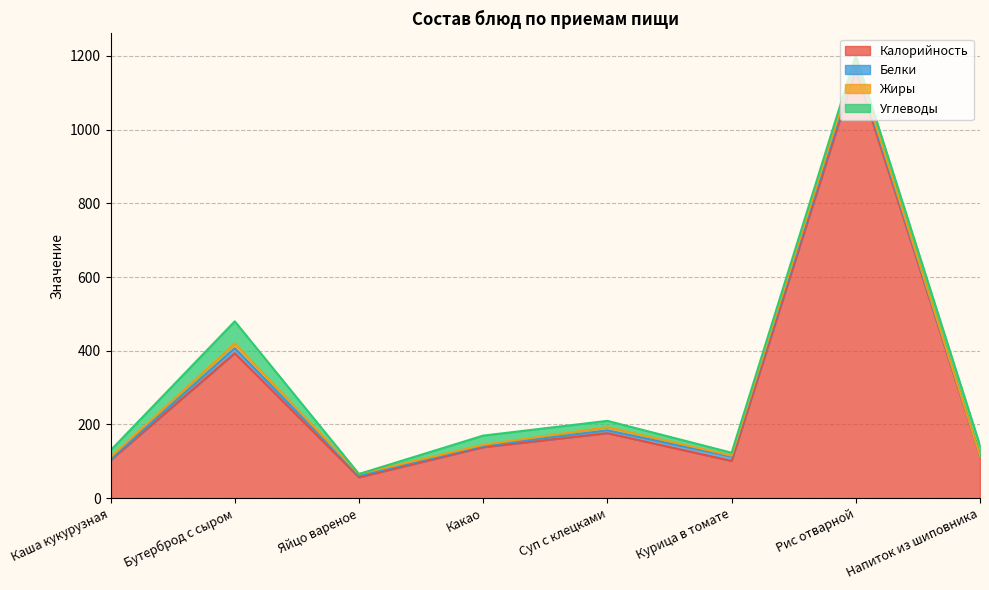

What is the label of the 8th point from the left?

Напиток из шиповника